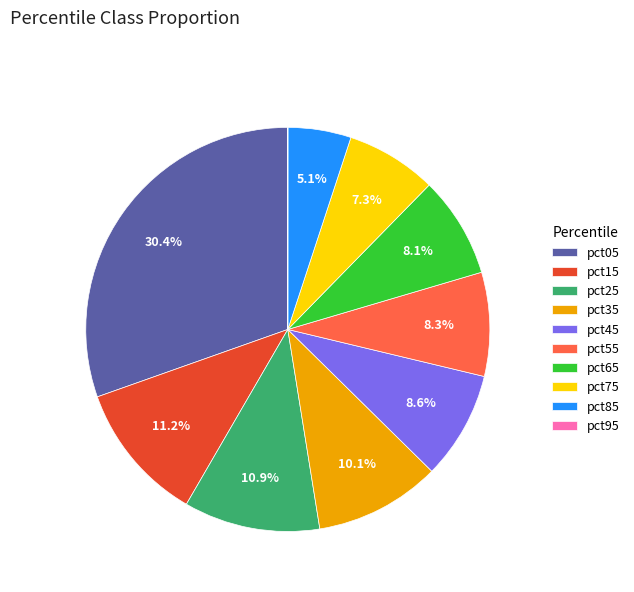

What percentage is the pct65 slice, to the nearest percent?

8%